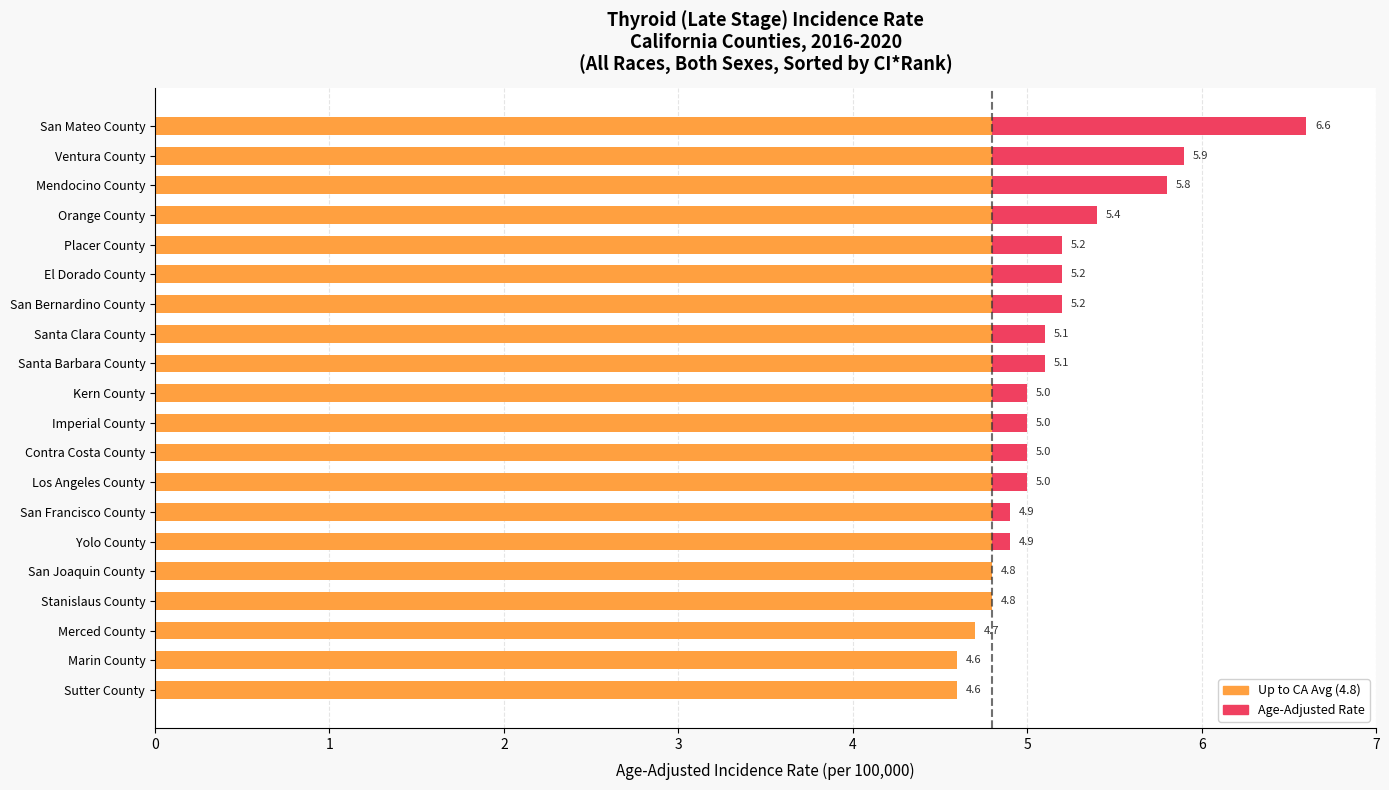

Is it true that the value at 0 is 0?

False